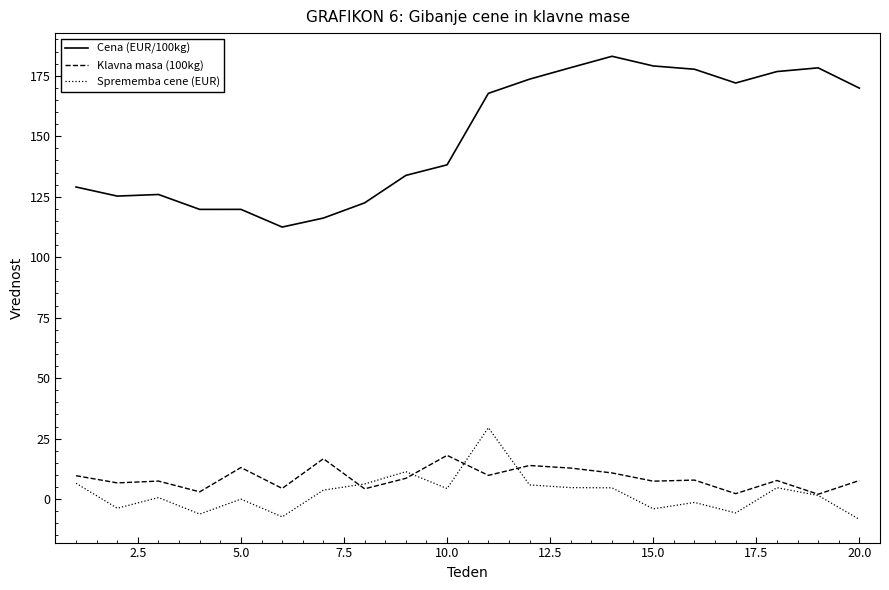

What is the minimum value for Cena (EUR/100kg)?

112.5